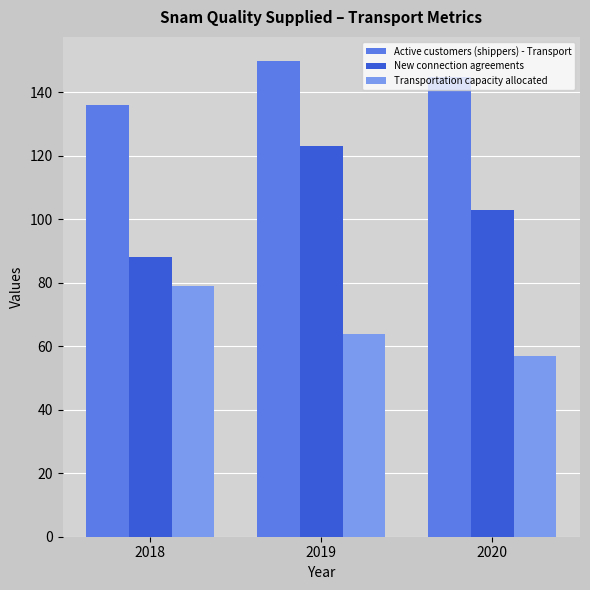

What is the value of the Active customers (shippers) - Transport bar at the 1st from the left?

136